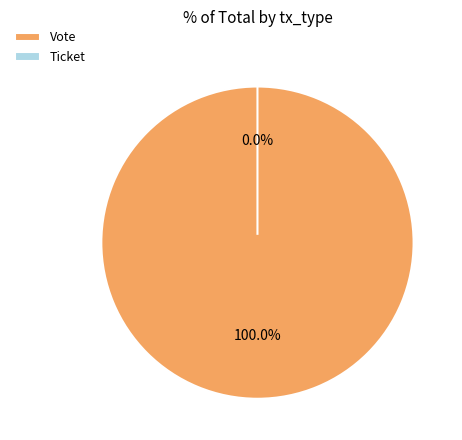

How many segments does this pie chart have?

2